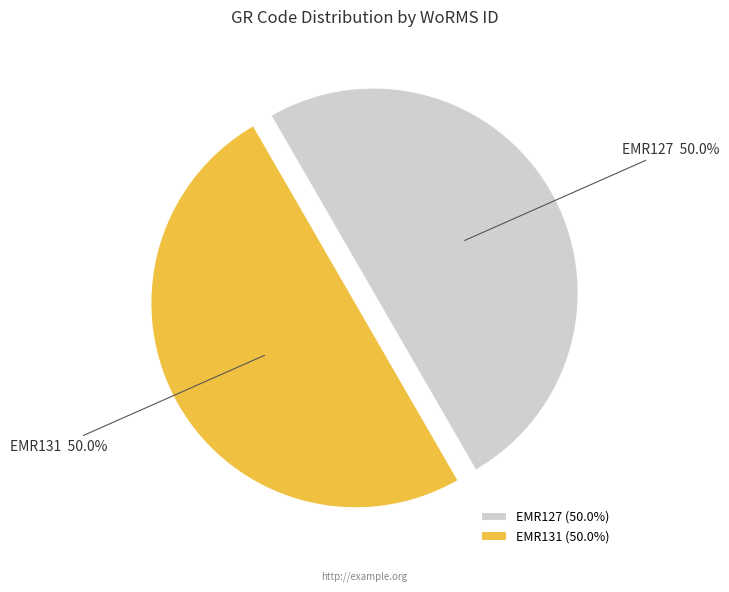

Count the number of slices in the pie.

2